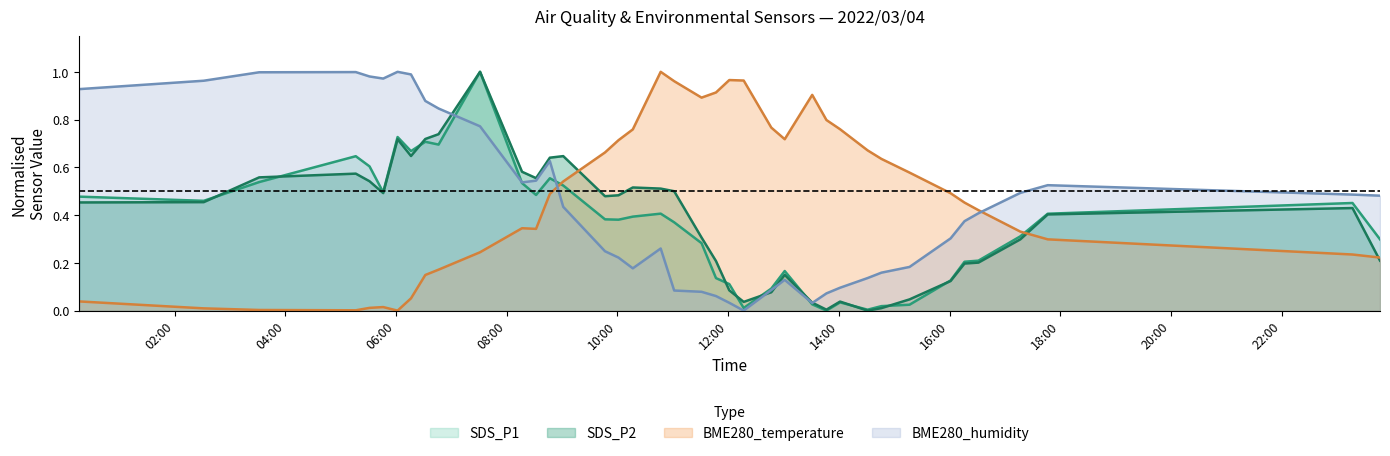

At which label does SDS_P2 reach its minimum?

2022/03/04 14:31:10